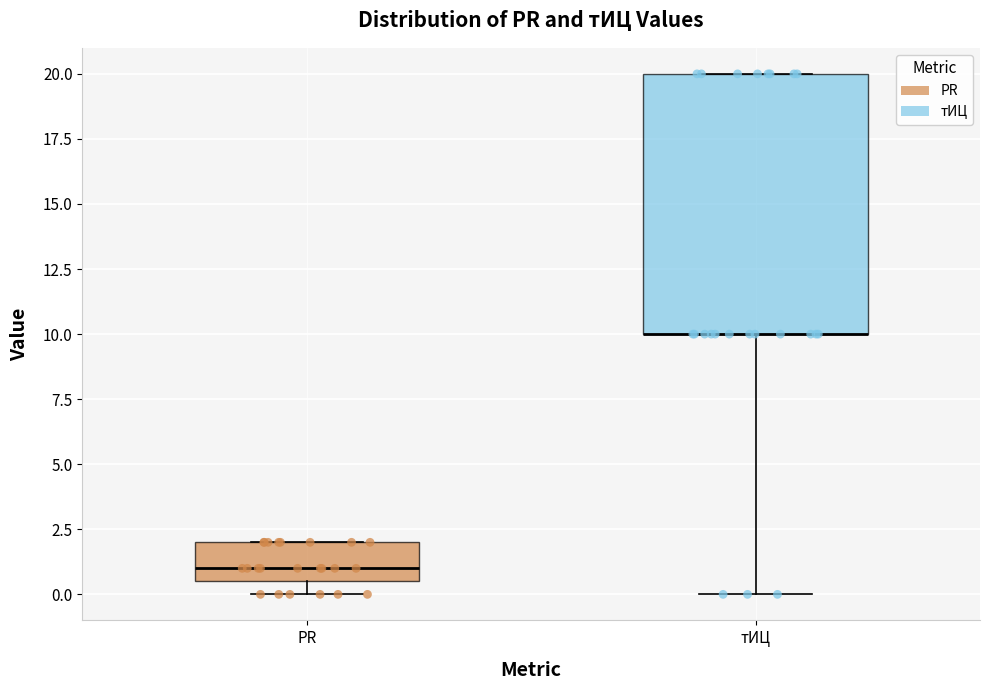

Where does the lower whisker of the box for тИЦ end on the y-axis? The values are not printed on the chart, so give them approximately, as read against the axis.

0.0